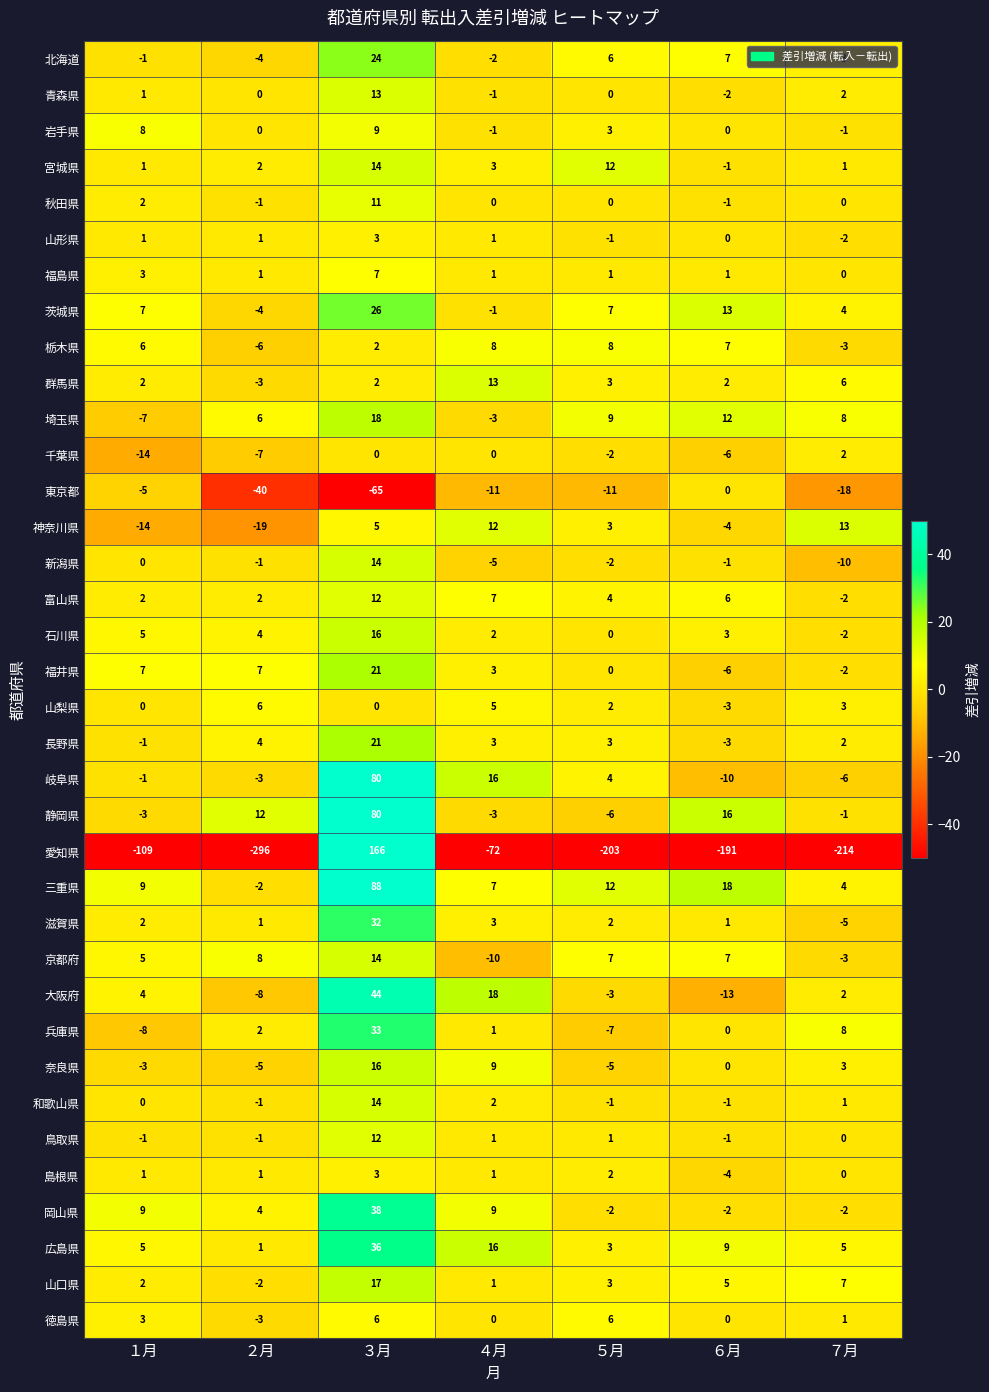

How many values in the 山梨県 series are below 2?

3